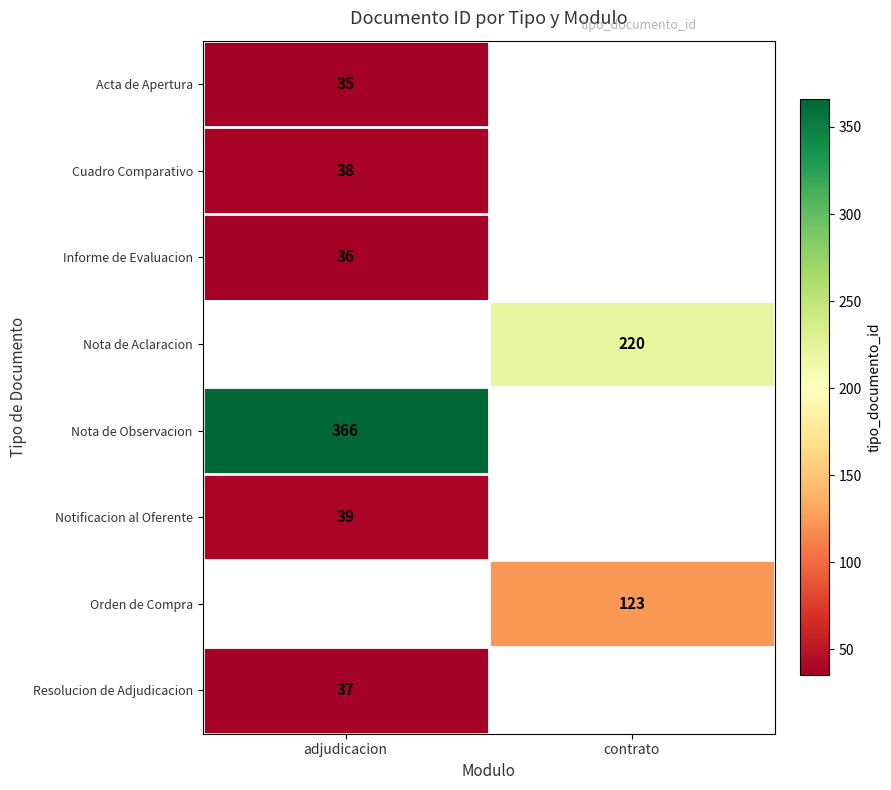

Is it true that Notificacion al Oferente equals 10 at adjudicacion?

False